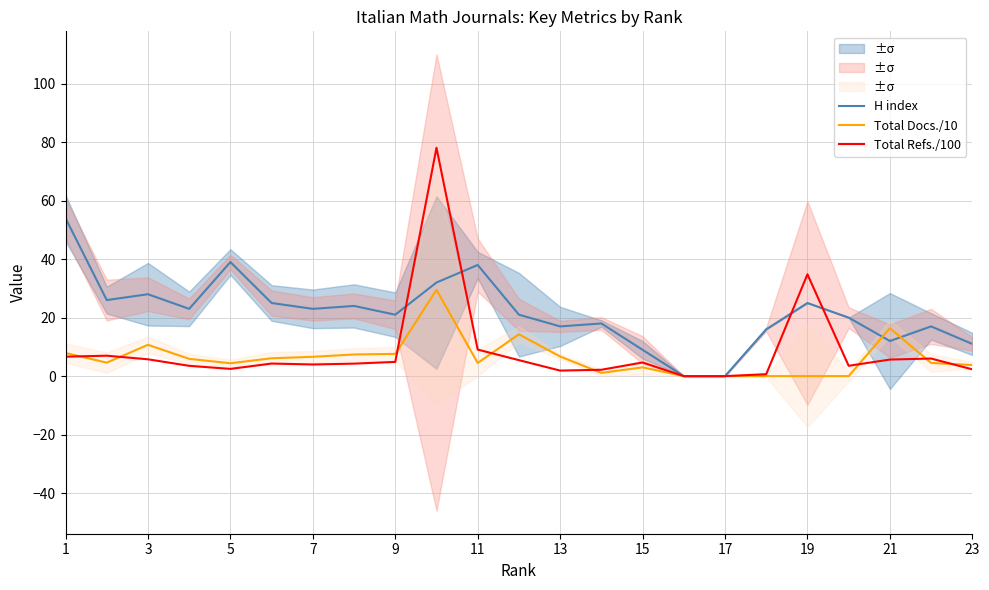

What are all the series names shown in the legend?

H index, Total Docs./10, Total Refs./100